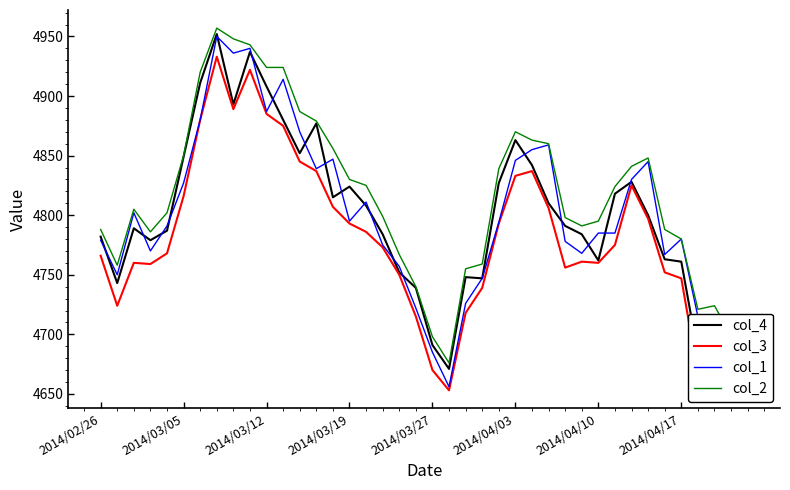

Which series has the largest range (max minus min)?

col_1